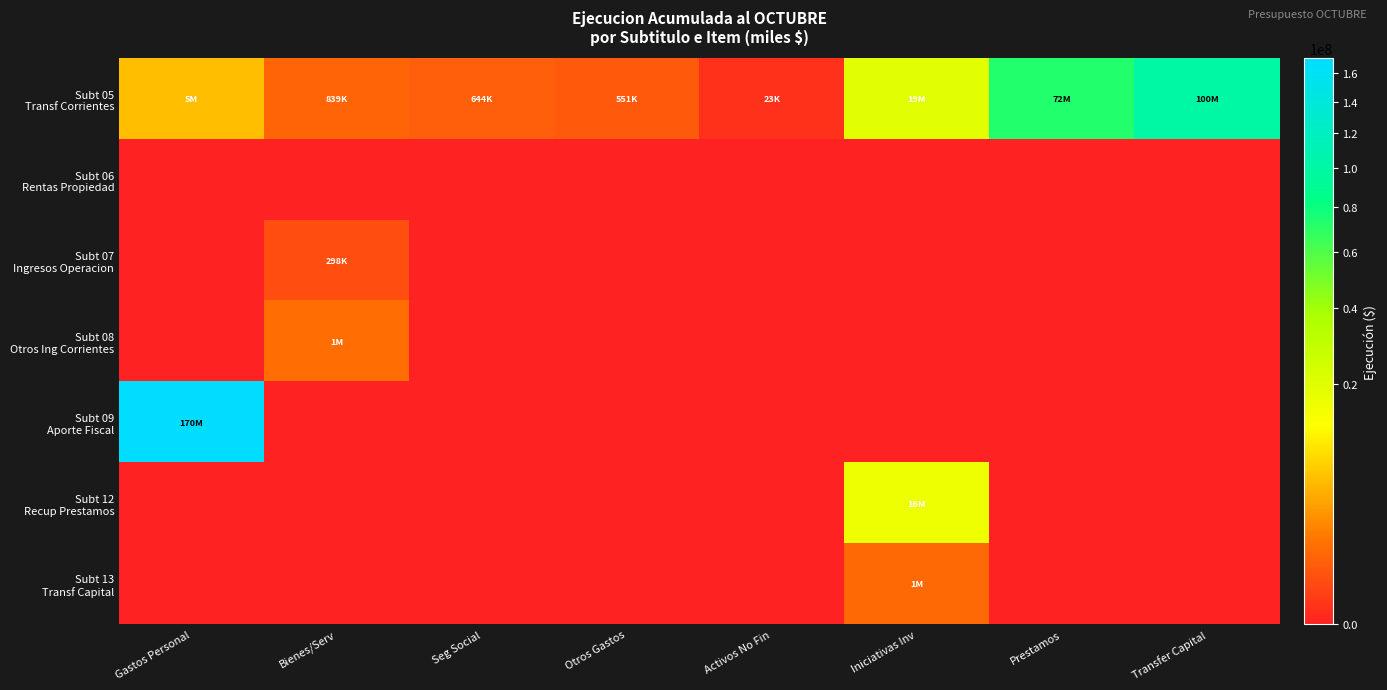

Which series has the widest spread of values?

Subt 09 Aporte Fiscal